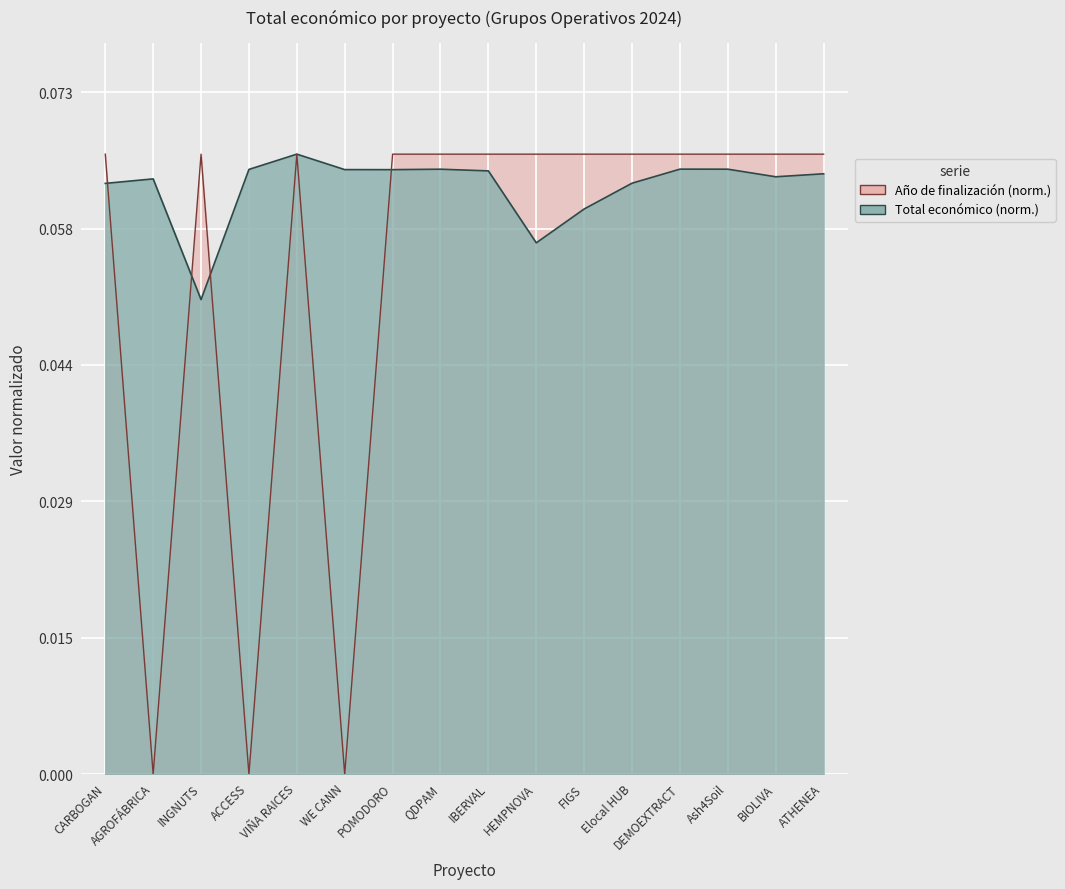

How many intersections are there between Año de finalización and Total económico?

4